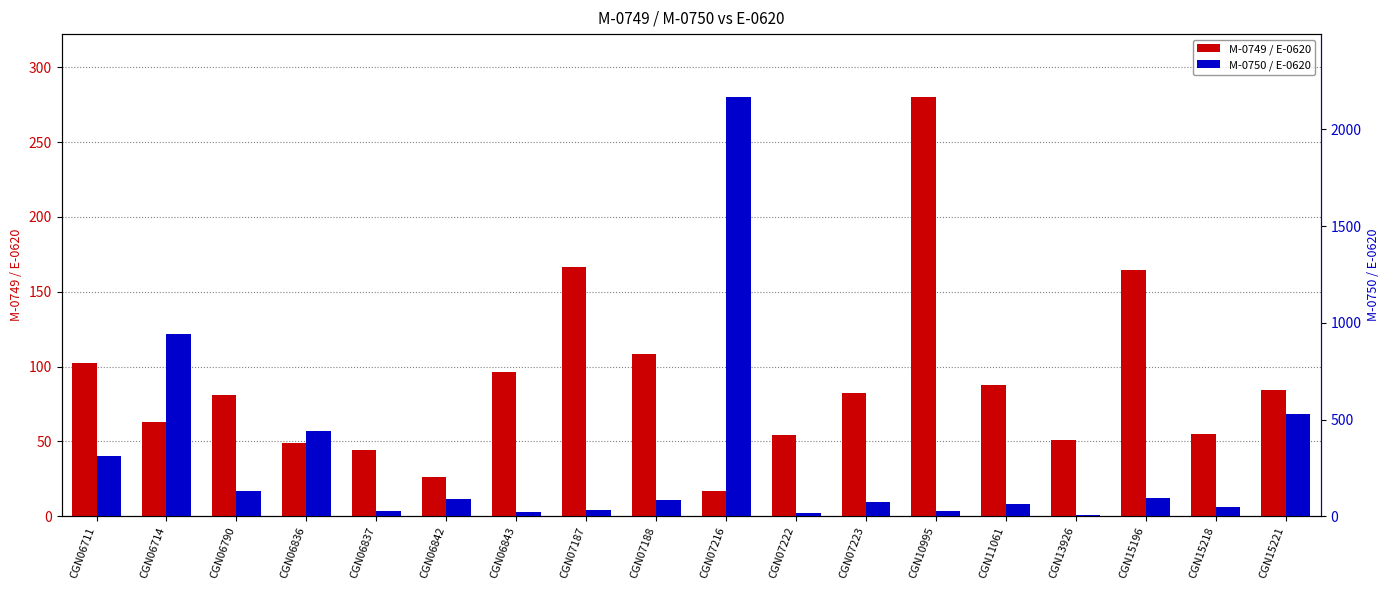

Reading right to left, extract all data points from this chart.

M-0749 / E-0620: CGN15221=84.4	CGN15218=55.0	CGN15196=164.5	CGN13926=50.8	CGN11061=87.5	CGN10995=280.1	CGN07223=82.4	CGN07222=54.4	CGN07216=17.0	CGN07188=108.6	CGN07187=166.6	CGN06843=96.3	CGN06842=26.0	CGN06837=44.3	CGN06836=48.7	CGN06790=81.3	CGN06714=63.0	CGN06711=102.3
M-0750 / E-0620: CGN15221=529.3	CGN15218=48.5	CGN15196=92.4	CGN13926=7.2	CGN11061=62.4	CGN10995=27.6	CGN07223=75.2	CGN07222=18.6	CGN07216=2167.9	CGN07188=86.2	CGN07187=31.6	CGN06843=21.4	CGN06842=91.0	CGN06837=27.1	CGN06836=441.5	CGN06790=132.5	CGN06714=941.5	CGN06711=311.2